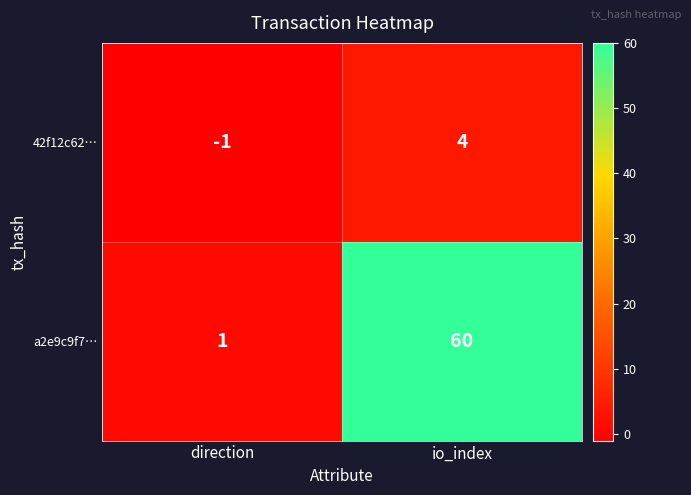

What value does the 42f12c62… series have at io_index?

4